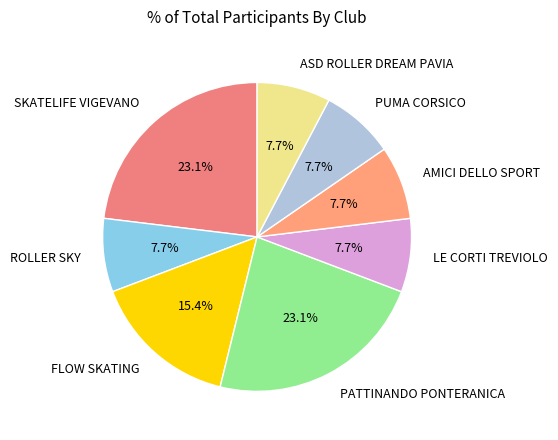

To the nearest percent, what portion does ROLLER SKY represent?

8%